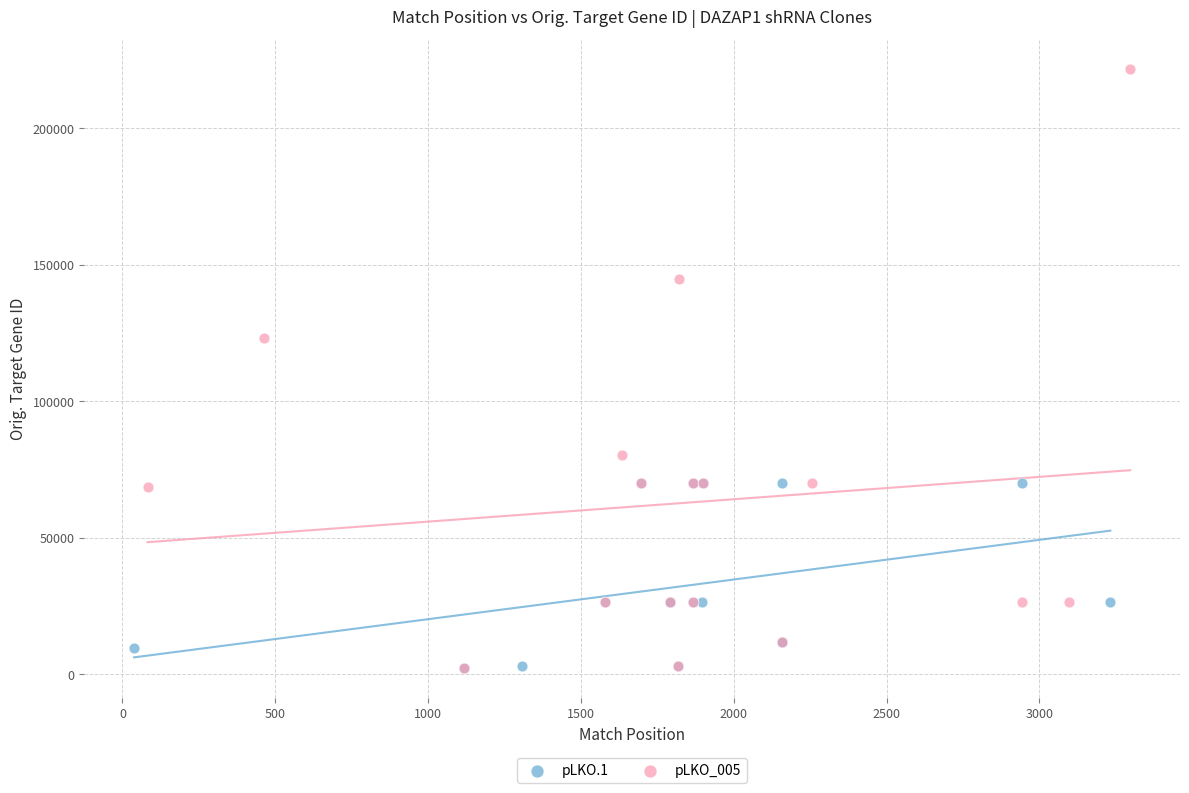

Which series has the largest Y range (max minus min)?

pLKO_005